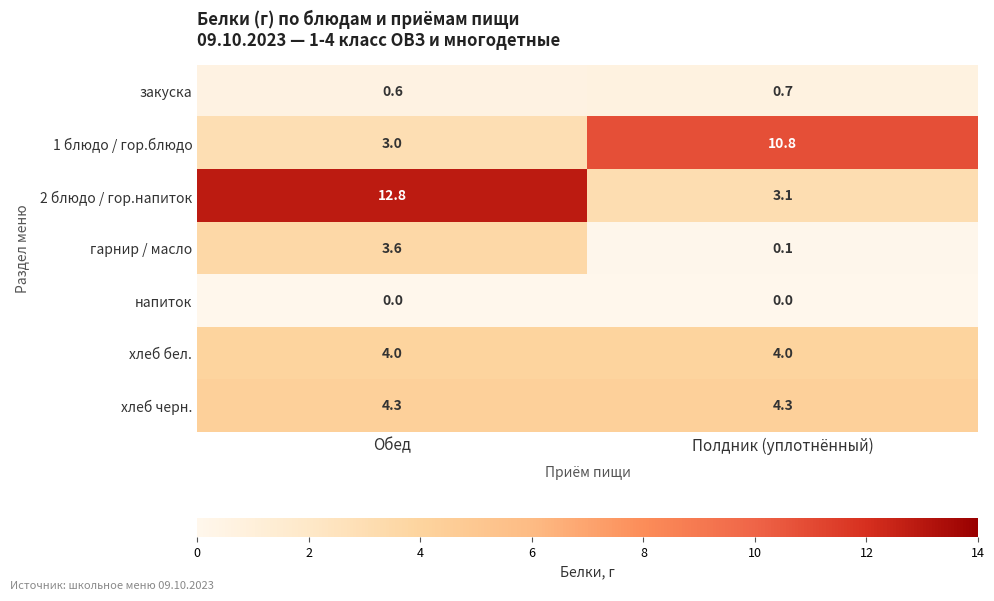

At which category is the sum across all series the highest?

Обед